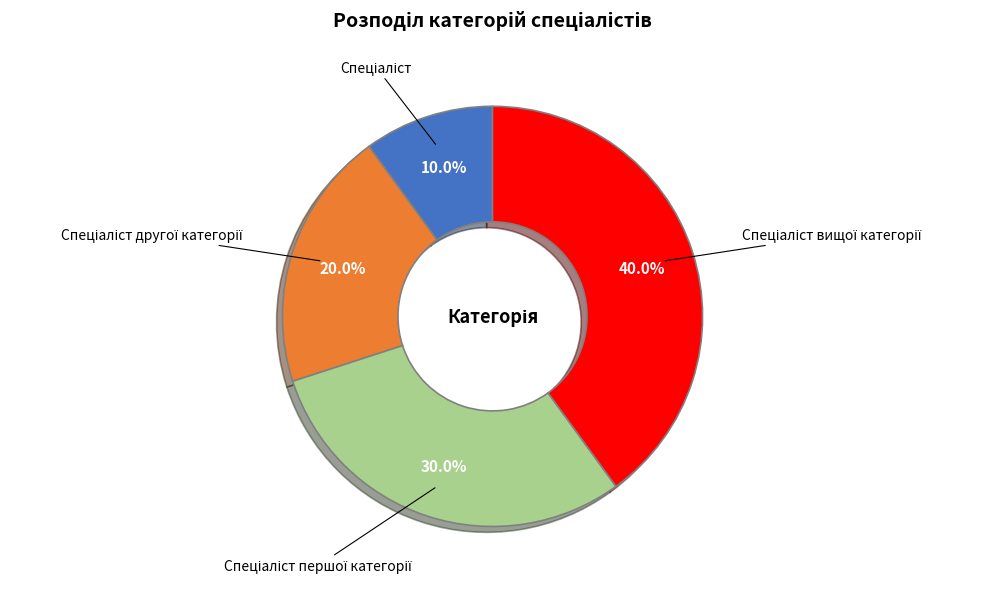

Is there any slice that represents more than half of the pie?

No